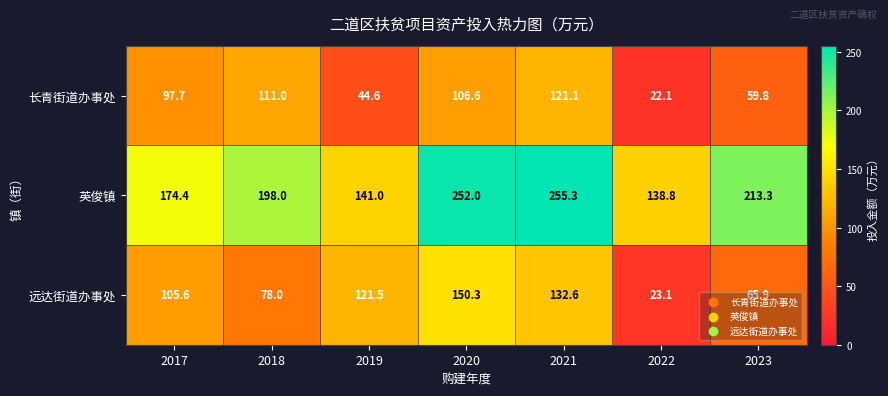

Where is 英俊镇 nearest to the value 197?

2018